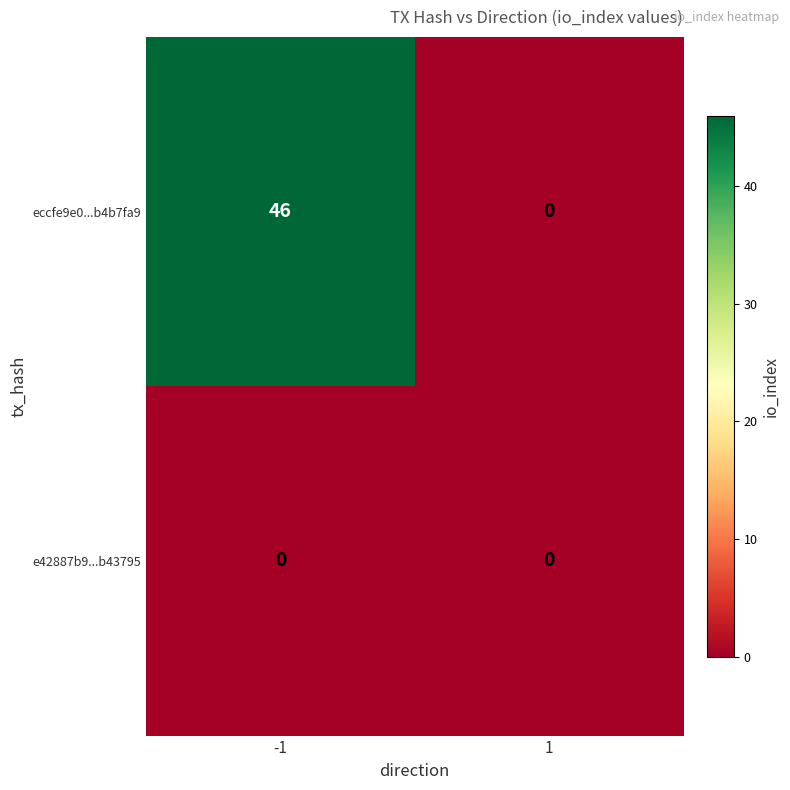

Rank the series by their maximum value, from highest to lowest.

eccfe9e0...b4b7fa9, e42887b9...b43795